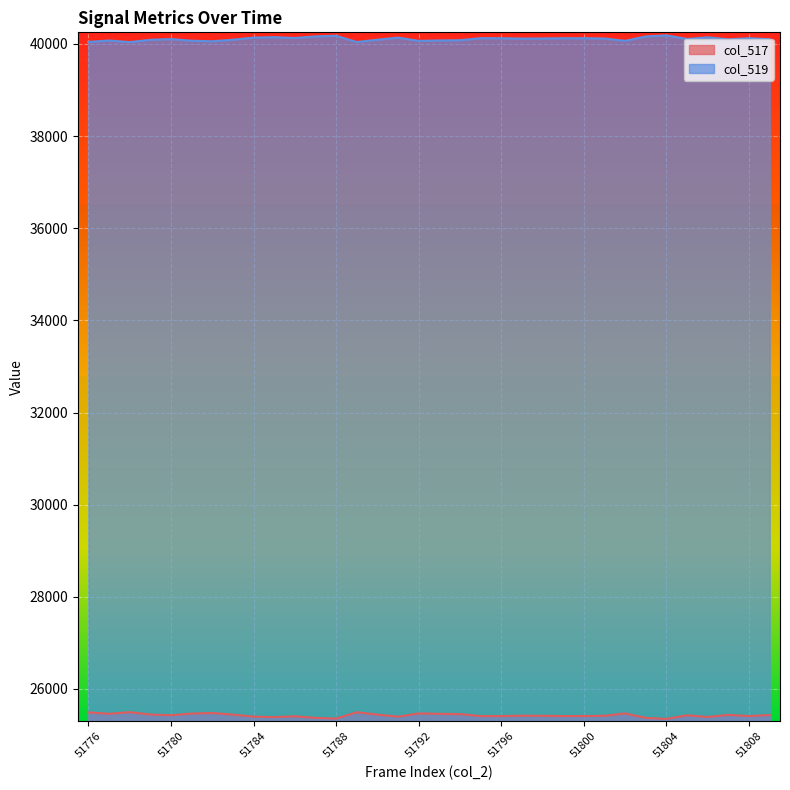

The col_517 series shows 43016 at 51801. True or false?

False